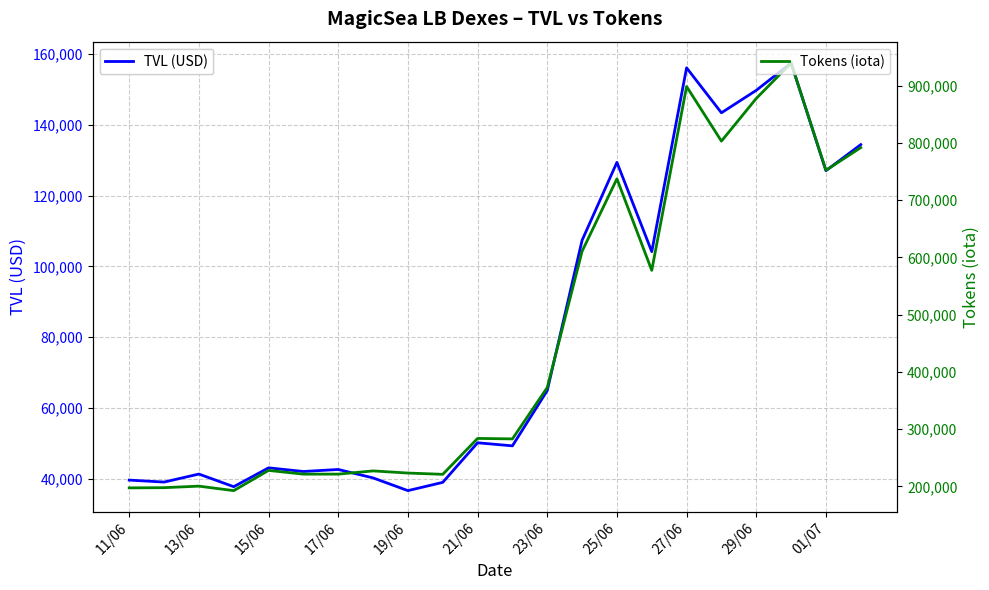

What is the minimum value for Tokens (iota)?

192760.4